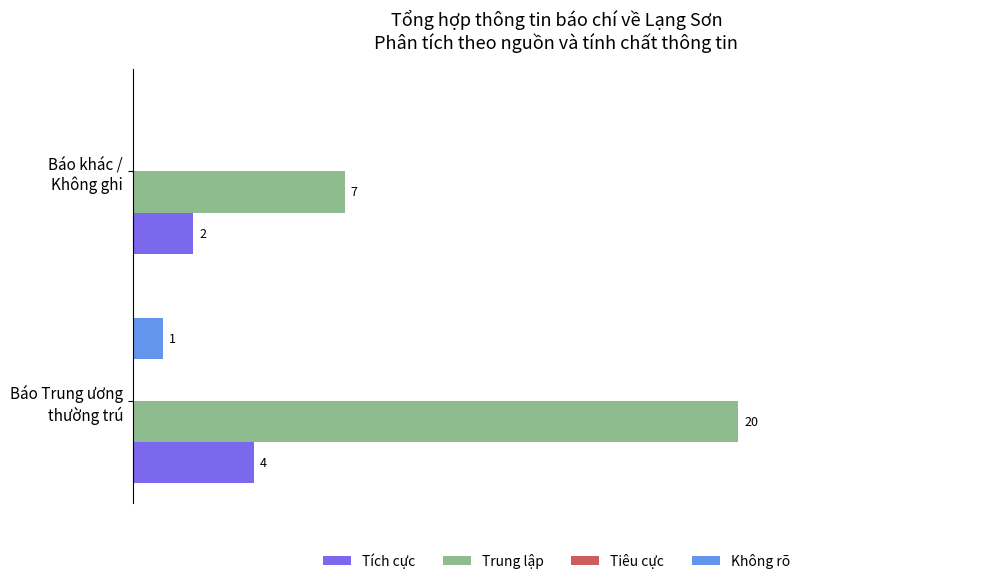

Which series has the largest total across all categories?

Trung lập